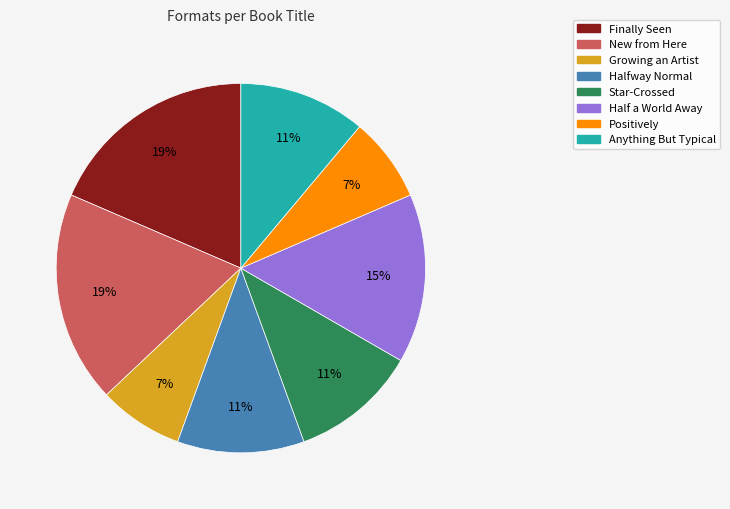

True or false: Positively accounts for 7% of the total.

True